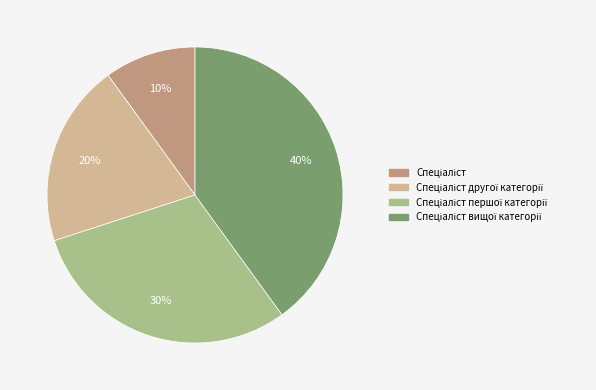

To the nearest percent, what is the average slice percentage?

25%